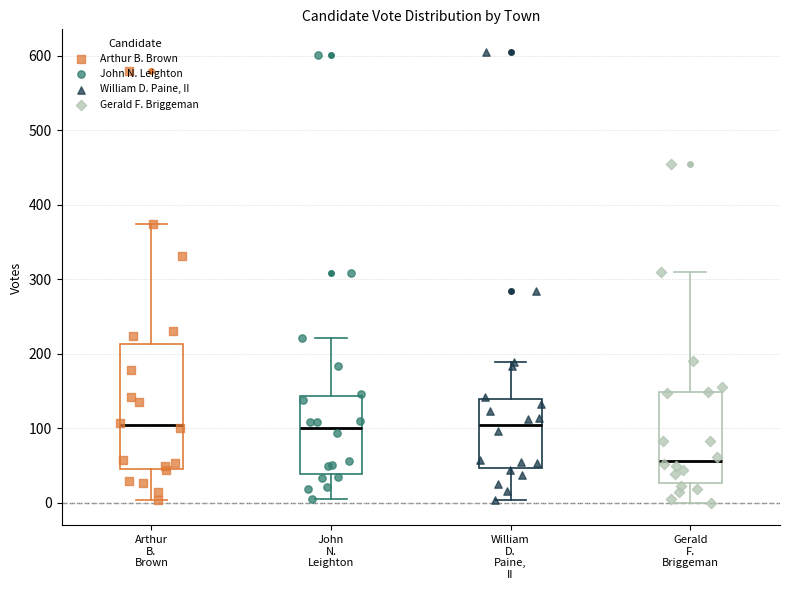

Where is the lower edge of the box for Gerald F. Briggeman on the y-axis? The values are not printed on the chart, so give them approximately, as read against the axis.

30